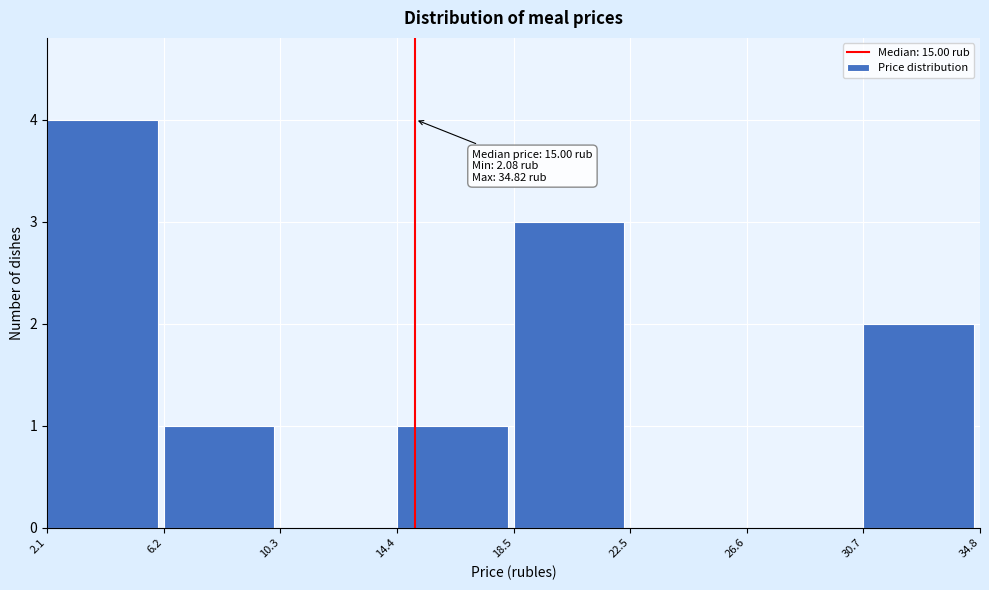

Over which range of the x-axis is the bar tallest?

2.1 to 6.2